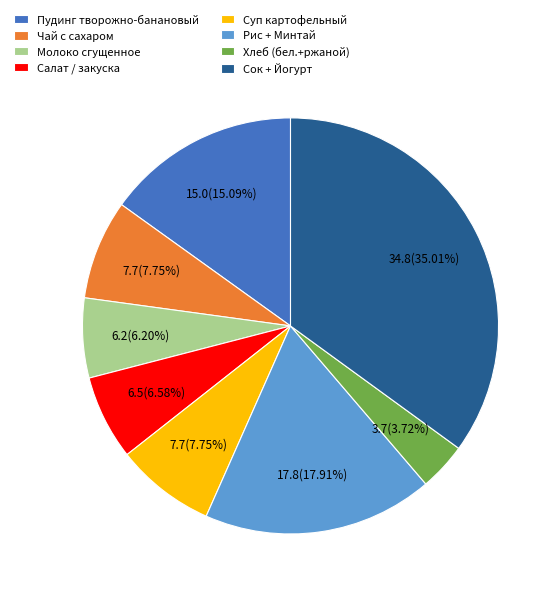

True or false: Молоко сгущенное accounts for 6% of the total.

True